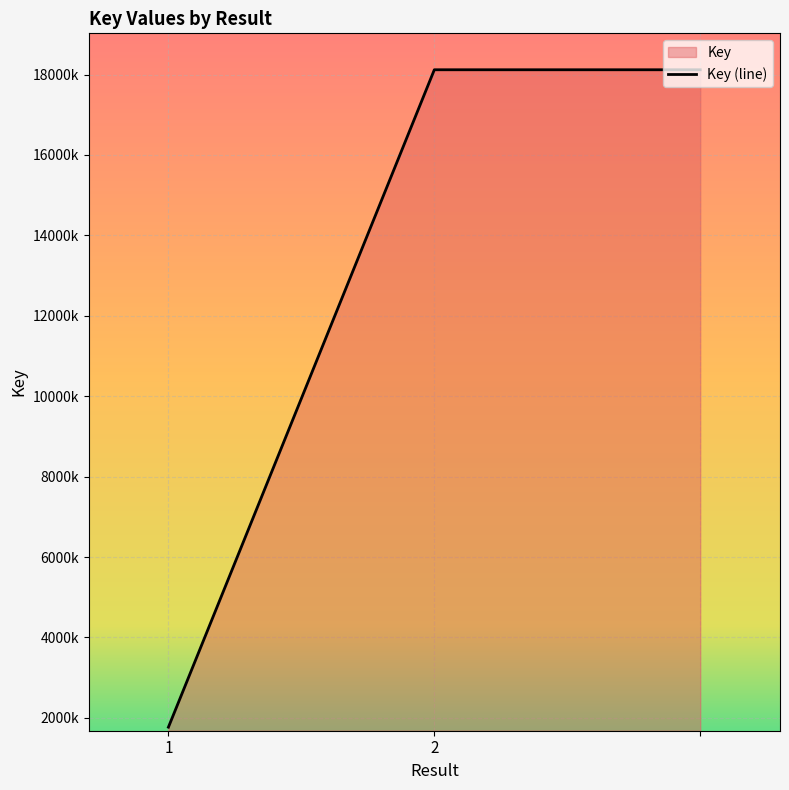

What is the change in value from 1 to 2?

+16348488